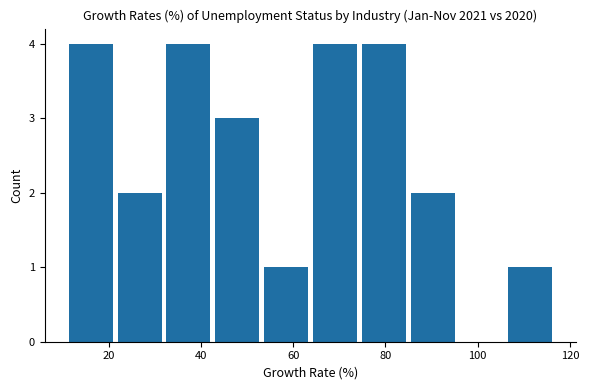

Reading left to right, list every bar in this chart as the range it spans on the x-axis followed by its height. Neither the bar edges nor the heights are printed on the chart, so give them approximately, as read against the axes.

10 to 22: 4
22 to 32: 2
32 to 42: 4
42 to 54: 3
54 to 64: 1
64 to 74: 4
74 to 84: 4
84 to 96: 2
96 to 106: 0
106 to 116: 1